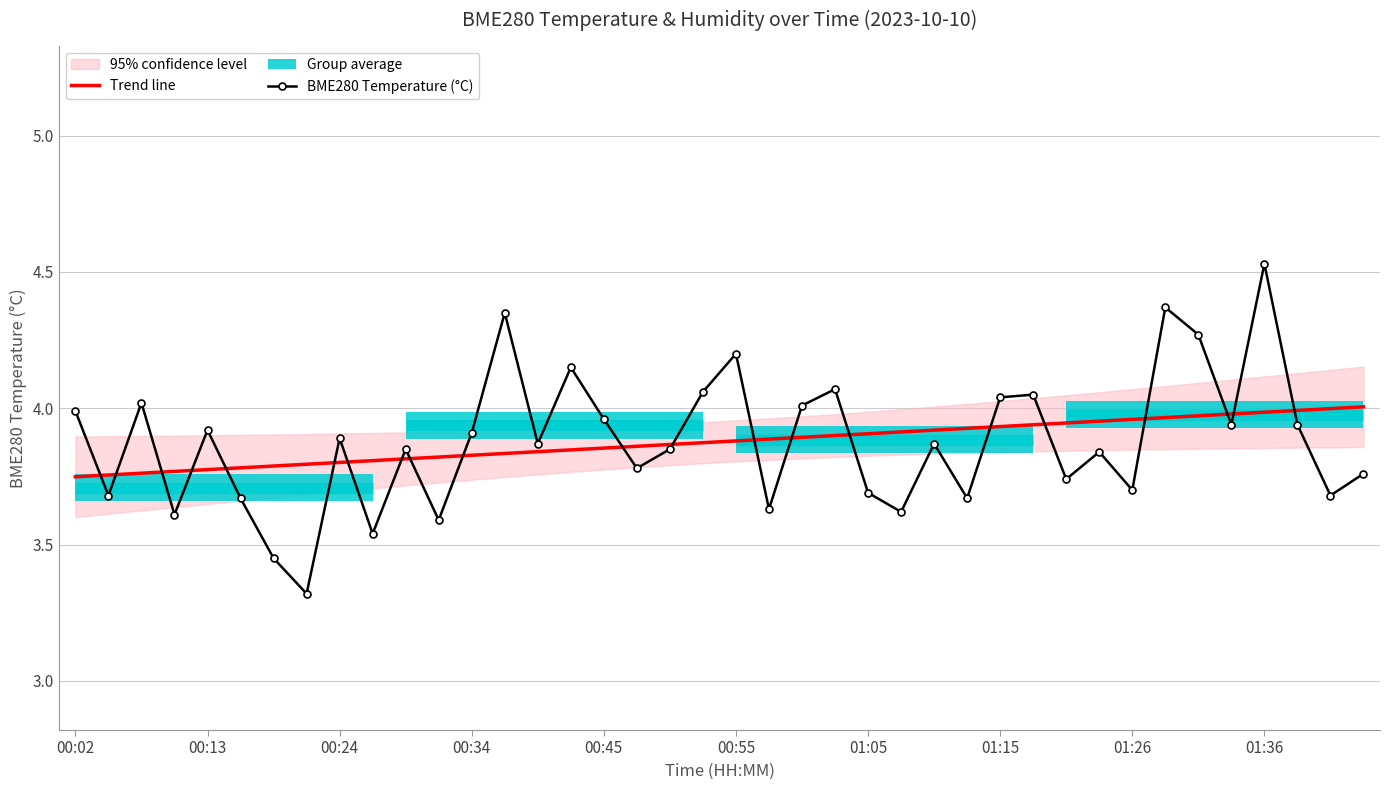

The value of BME280 Temperature (°C) at 01:26 is 3.7. True or false?

True